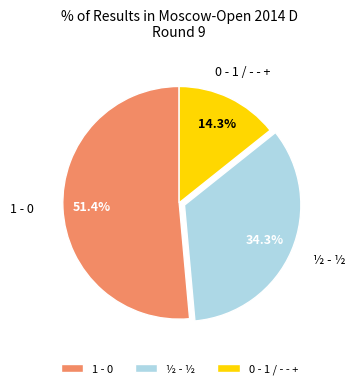

To the nearest percent, what is the difference between the largest and smallest slice percentages?

37%